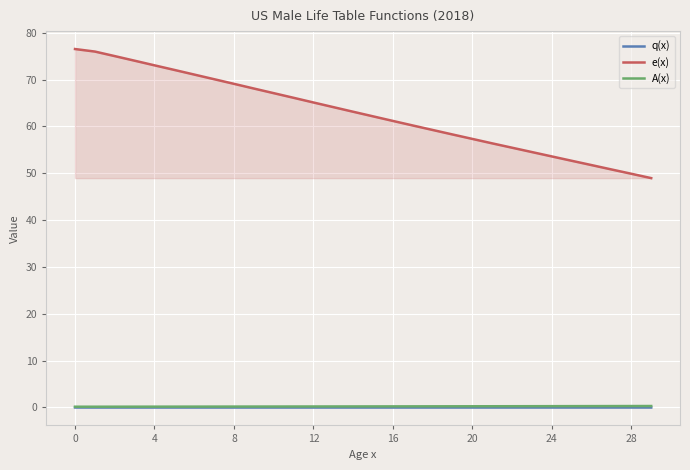

Is it true that q(x) equals 0.0 at 28?

True